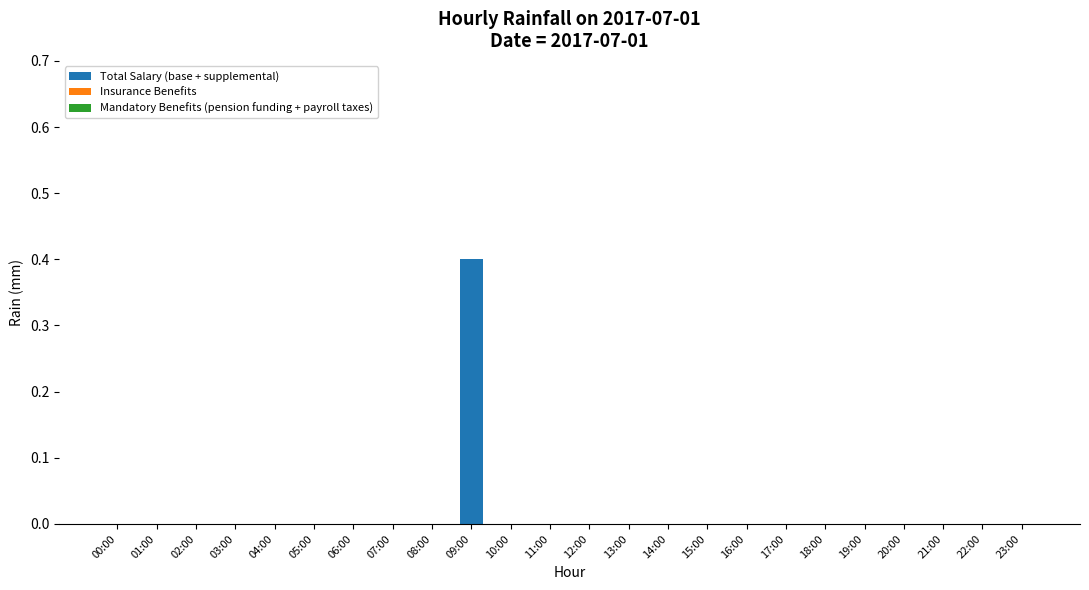

The value at 02:00 is 0.0. True or false?

True